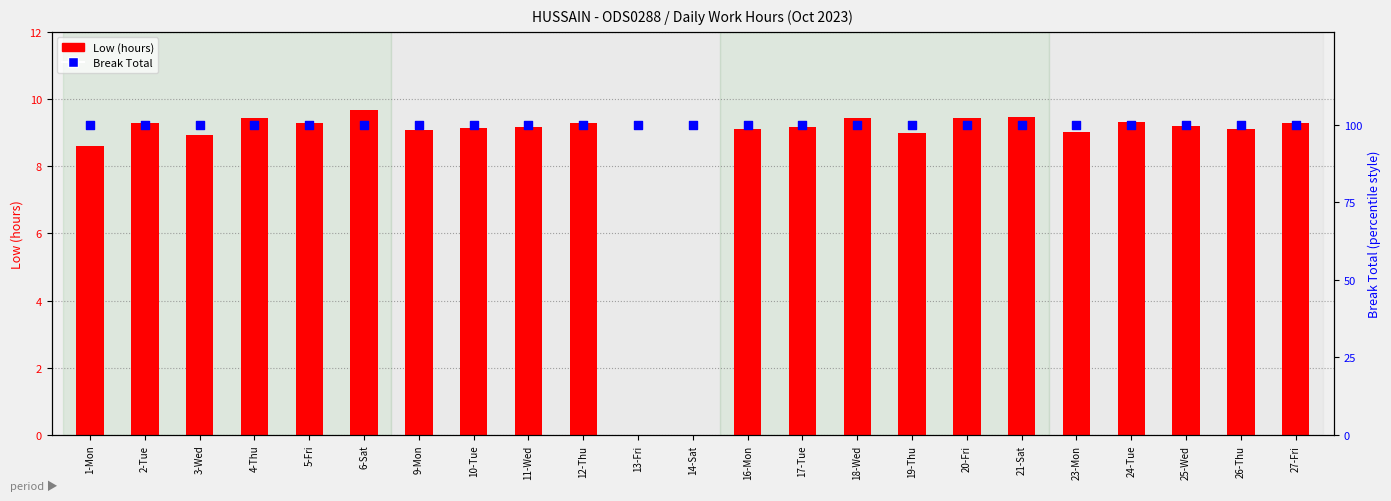

What is the total value across all series at 13-Fri?

100.0